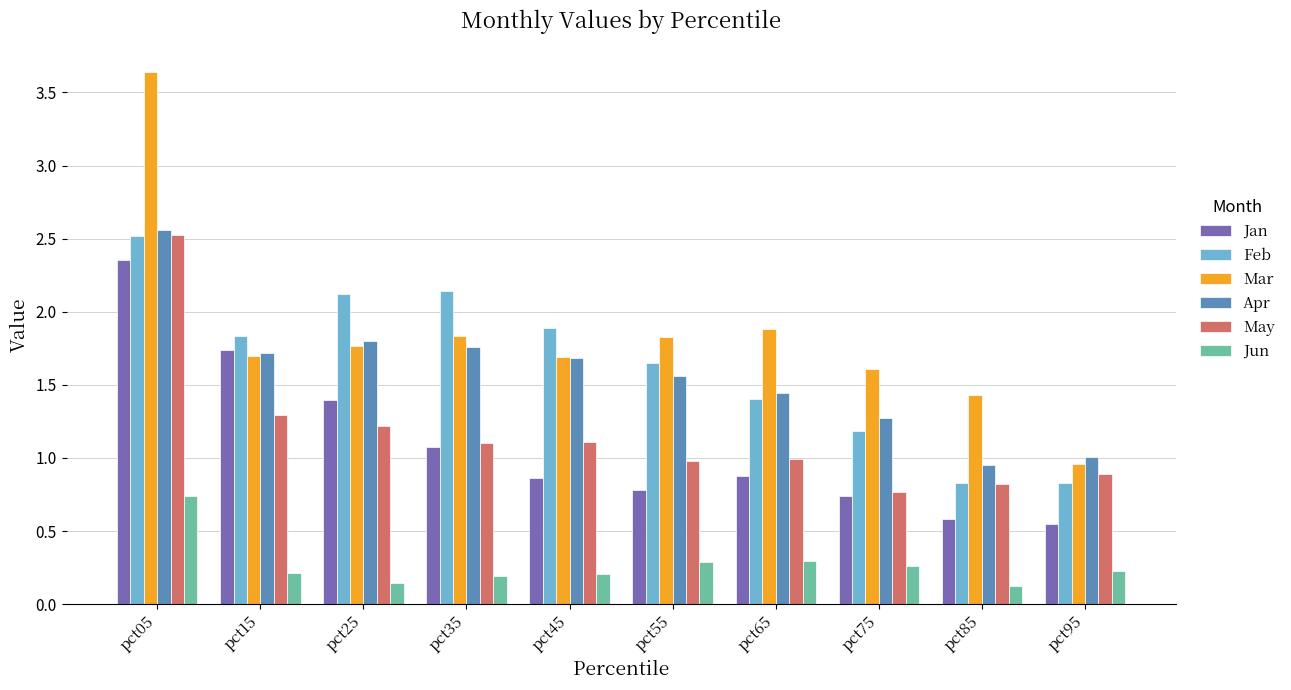

Is it true that Mar equals 1.7 at pct45?

True